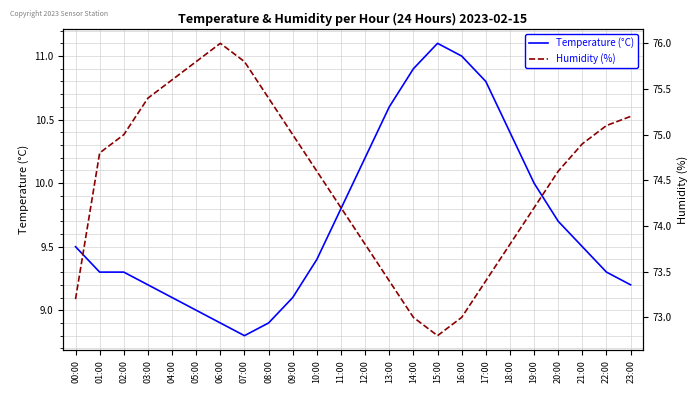

What is the difference between the highest and lowest values at 00:00?

63.7